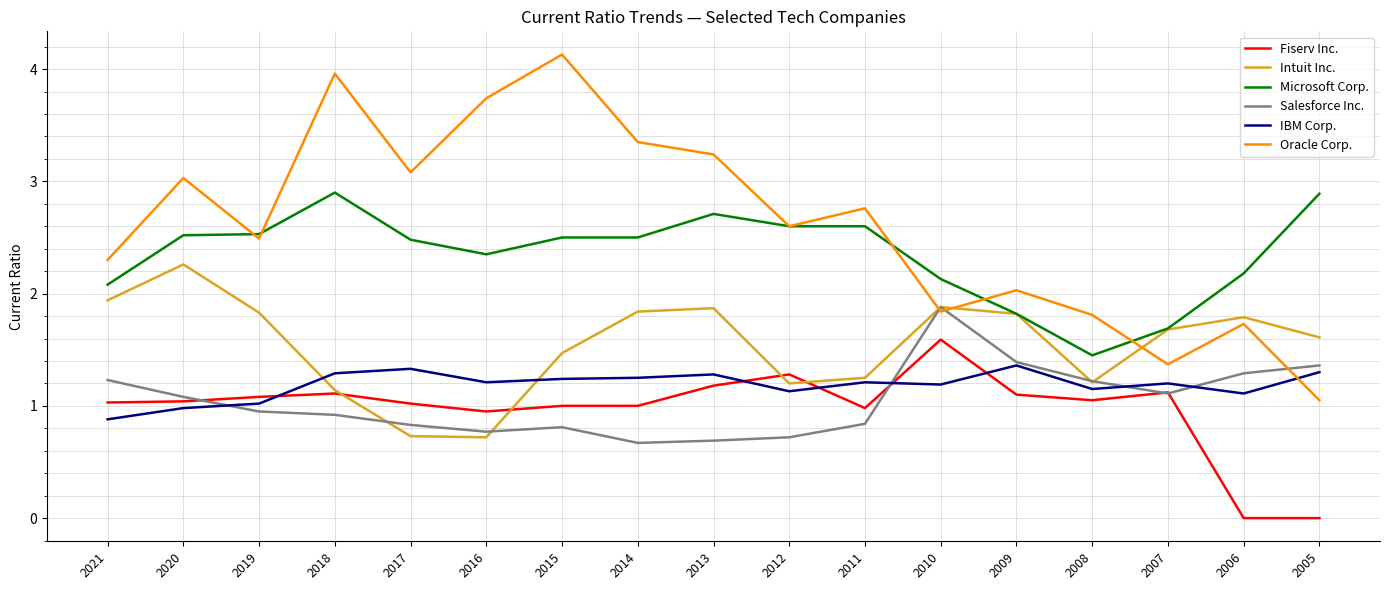

Between 2021 and 2008, which series saw the biggest shift?

Intuit Inc.